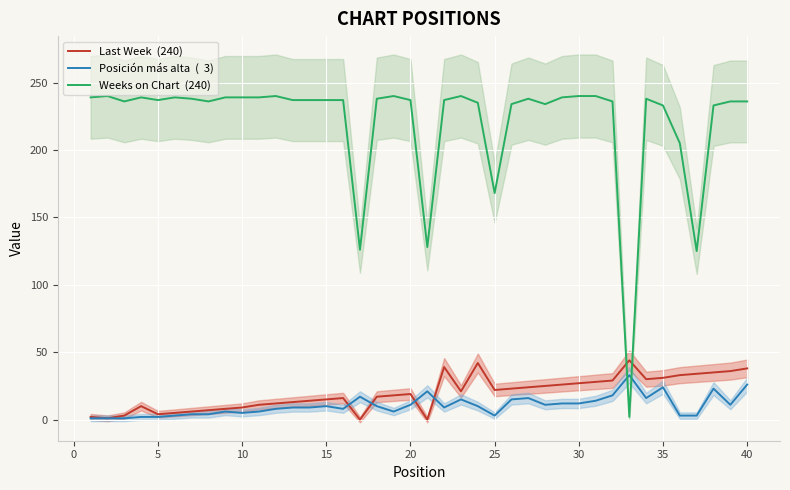

How many values in the Posición más alta  (  3) series are below 10?

20